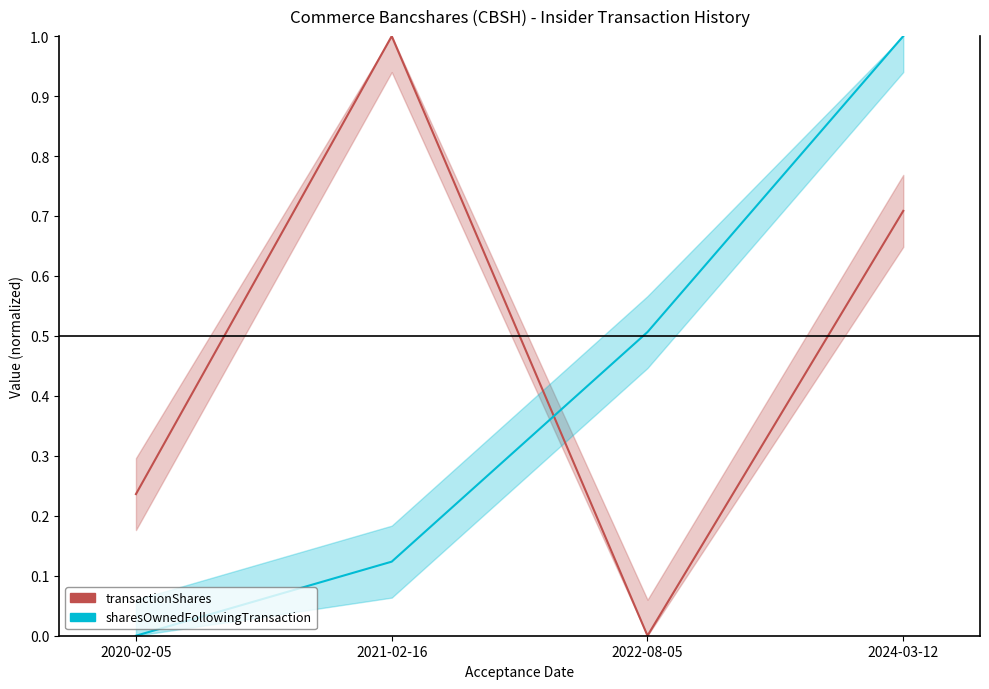

The transactionShares series shows 0.7 at 2024-03-12. True or false?

True